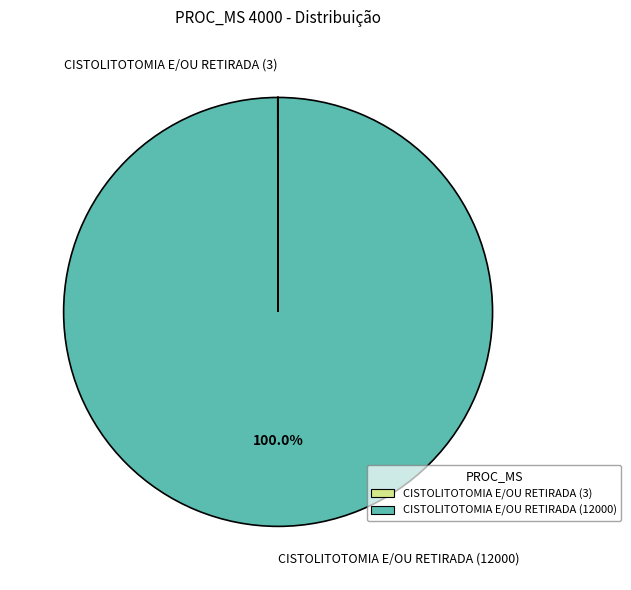

Which slice represents more than half of the pie?

CISTOLITOTOMIA E/OU RETIRADA (12000)